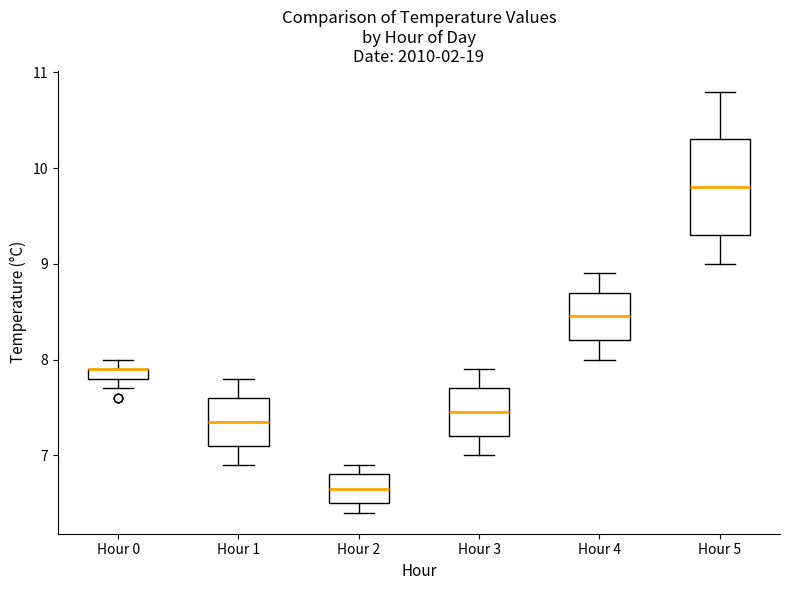

Where is the upper edge of the box for Hour 3 on the y-axis? The values are not printed on the chart, so give them approximately, as read against the axis.

7.7